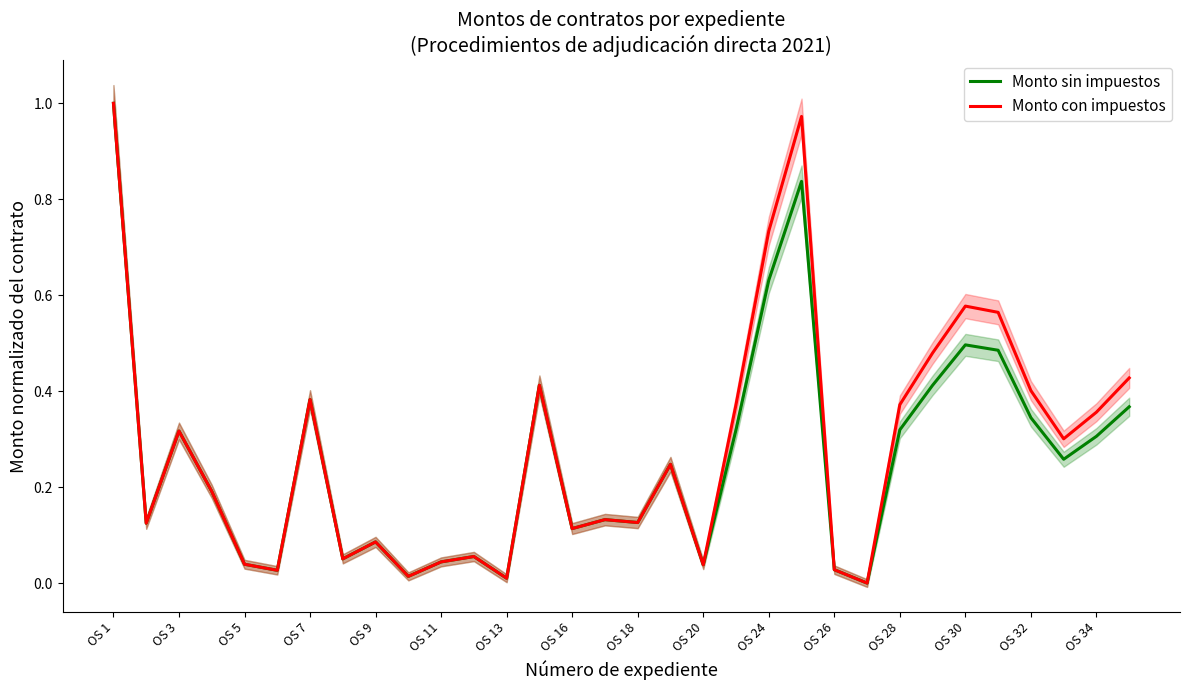

Reading left to right, list all the values displayed in this chart.

Monto sin impuestos: 1.0	0.1	0.3	0.2	0.0	0.0	0.4	0.1	0.1	0.0	0.0	0.1	0.0	0.4	0.1	0.1	0.1	0.2	0.0	0.3	0.6	0.8	0.0	0.0	0.3	0.4	0.5	0.5	0.3	0.3	0.3	0.4
Monto con impuestos: 1.0	0.1	0.3	0.2	0.0	0.0	0.4	0.1	0.1	0.0	0.0	0.1	0.0	0.4	0.1	0.1	0.1	0.2	0.0	0.4	0.7	1.0	0.0	0.0	0.4	0.5	0.6	0.6	0.4	0.3	0.4	0.4